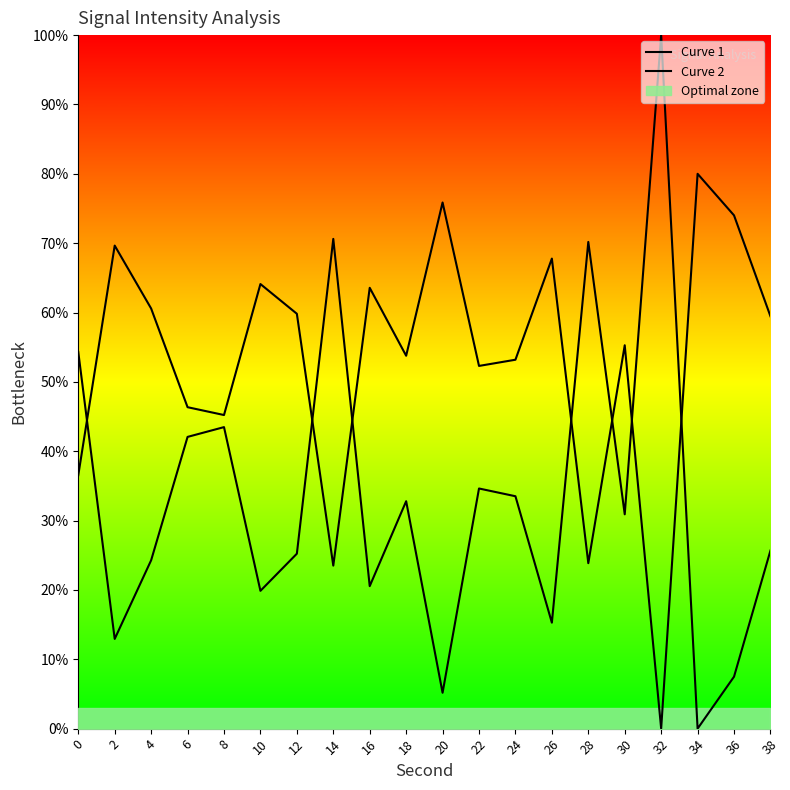

Reading left to right, list all the values displayed in this chart.

Curve 1: 54.3	12.9	24.3	42.1	43.5	19.9	25.2	70.6	20.5	32.8	5.2	34.6	33.5	15.3	70.2	30.9	100.0	0.0	7.5	25.7
Curve 2: 36.6	69.7	60.6	46.3	45.2	64.1	59.8	23.5	63.6	53.8	75.9	52.3	53.2	67.8	23.9	55.3	0.0	80.0	74.0	59.5